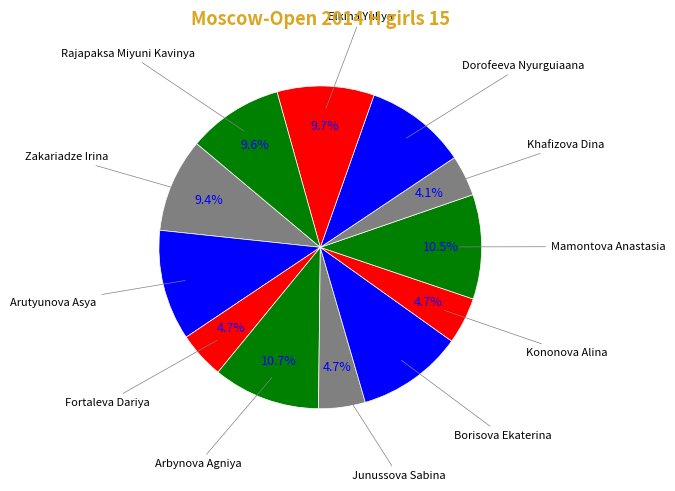

Between Kononova Alina and Arbynova Agniya, which is larger?

Arbynova Agniya